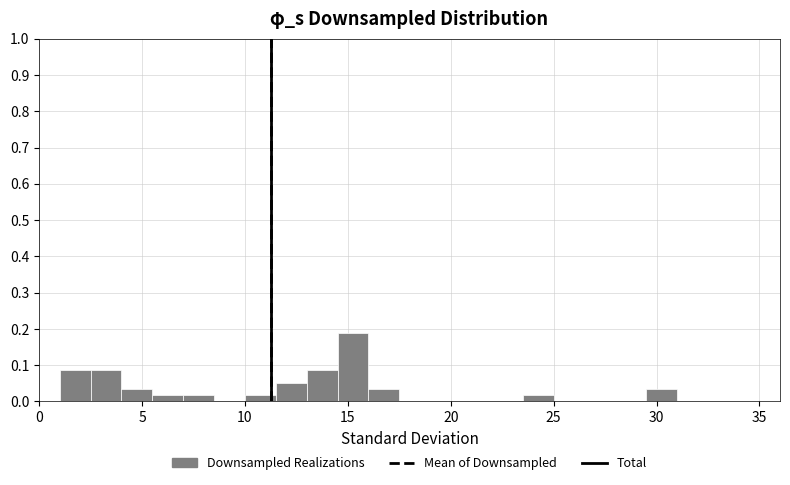

Around what value on the x-axis is the tallest bar? Give the approximate position of its centre, as read against the axis.

15.5